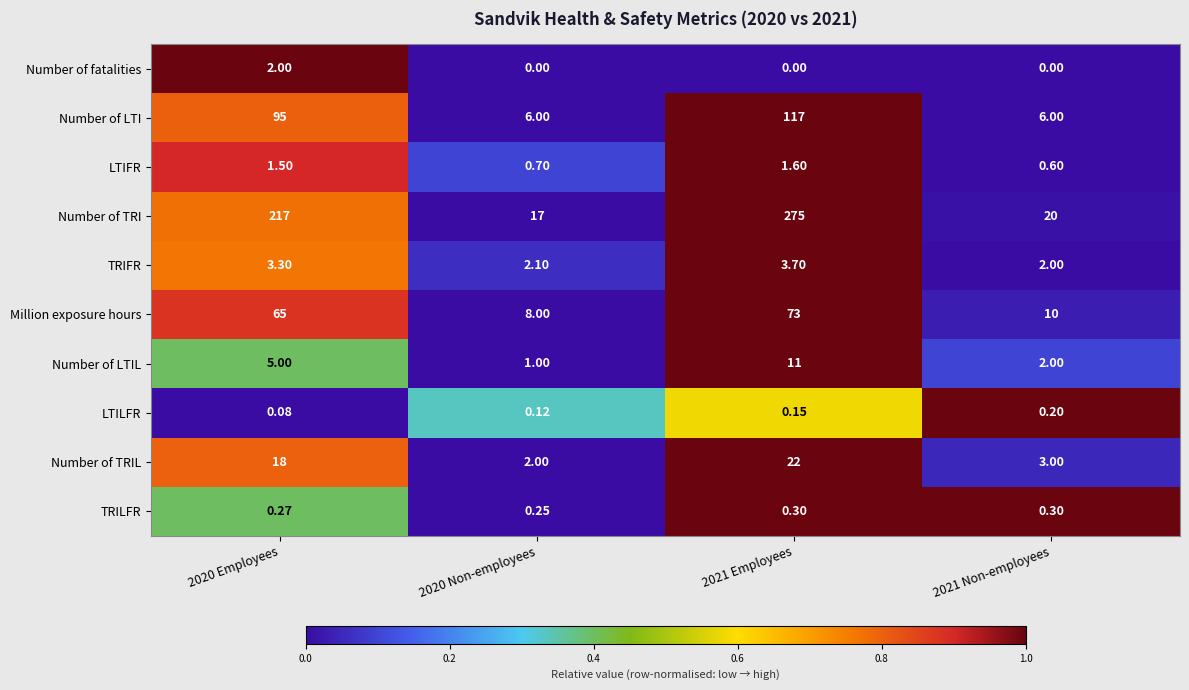

Is the value of LTILFR at 2020 Non-employees greater than the value of Million exposure hours at 2021 Non-employees?

No